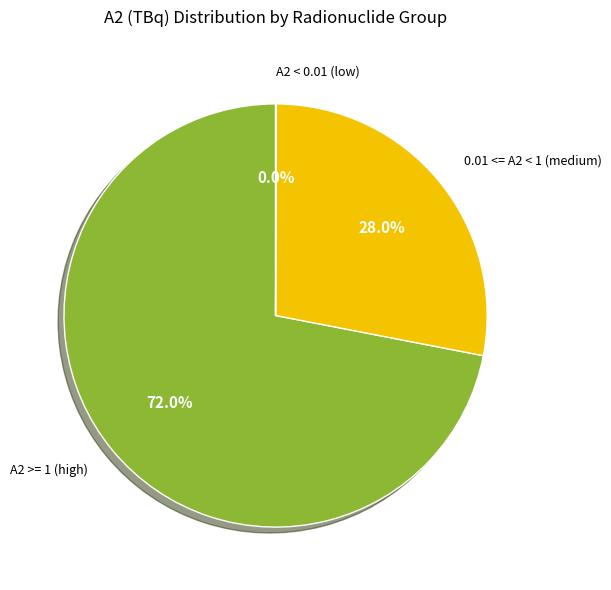

Is there any slice that represents more than half of the pie?

Yes